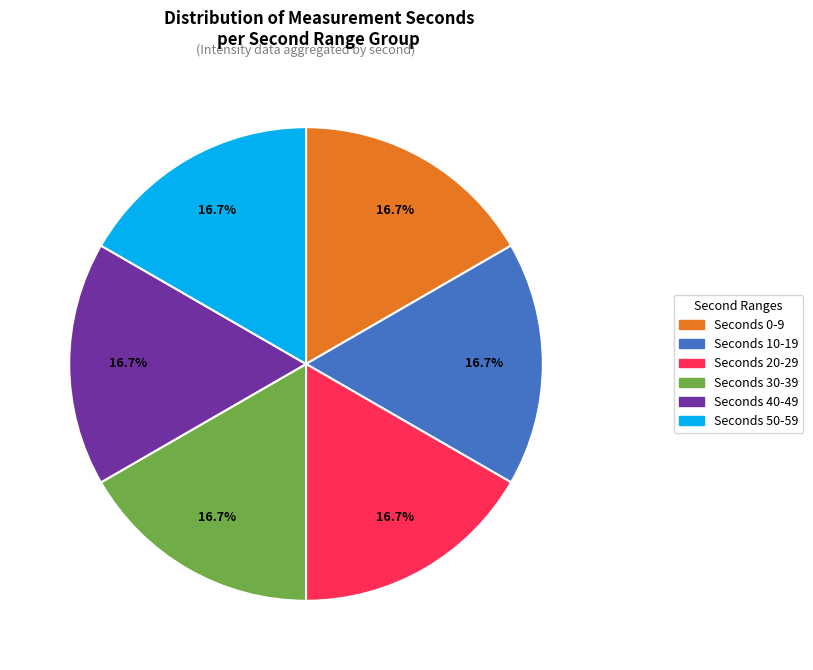

Is there a majority slice in this chart?

No